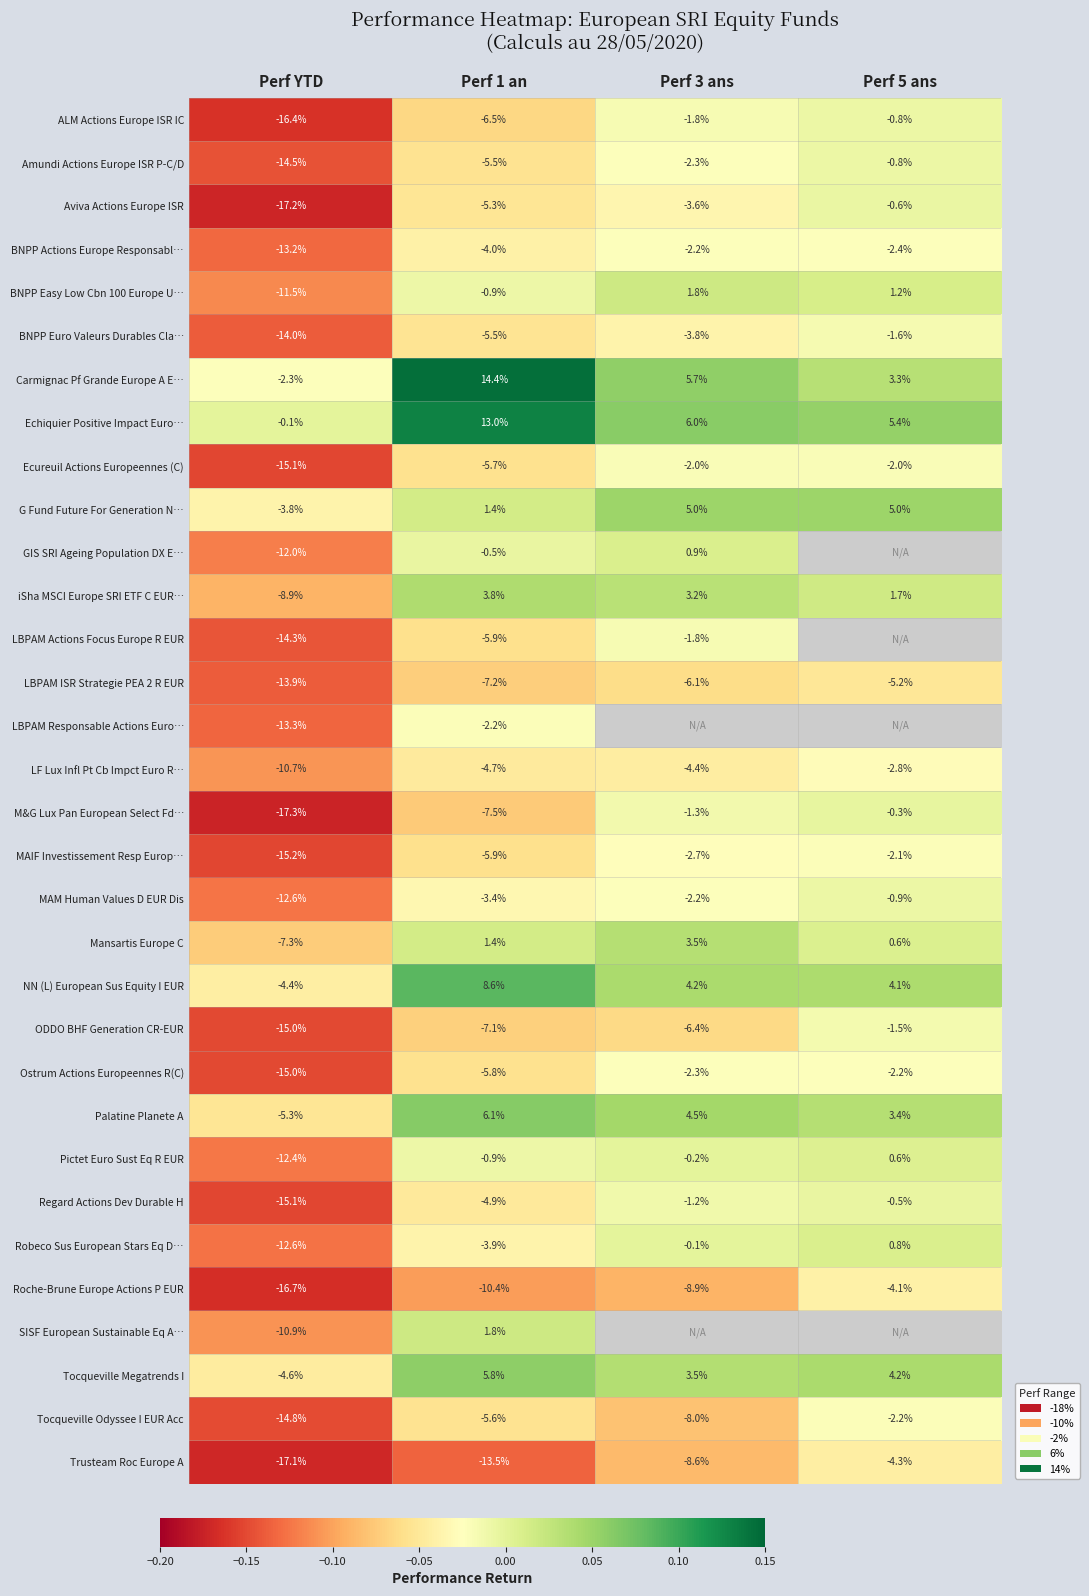

Between Perf YTD and Perf 1 an, which series saw the biggest shift?

Carmignac Pf Grande Europe A E…